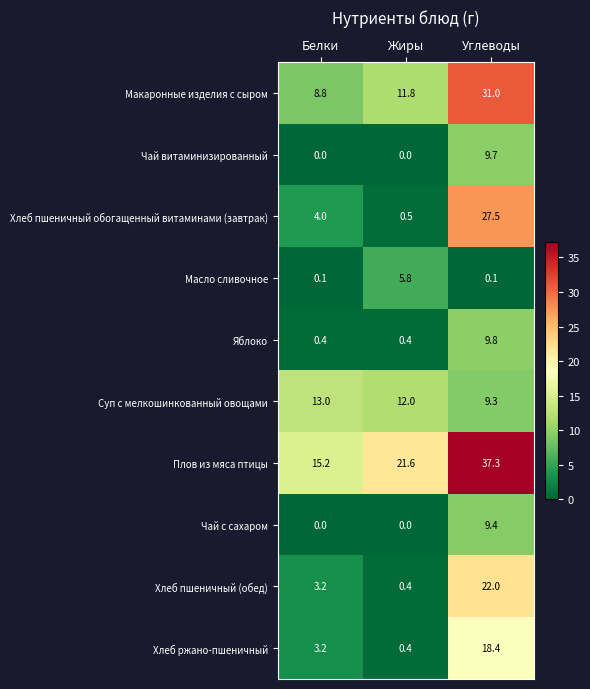

Rank the categories by Плов из мяса птицы value from lowest to highest.

Белки, Жиры, Углеводы